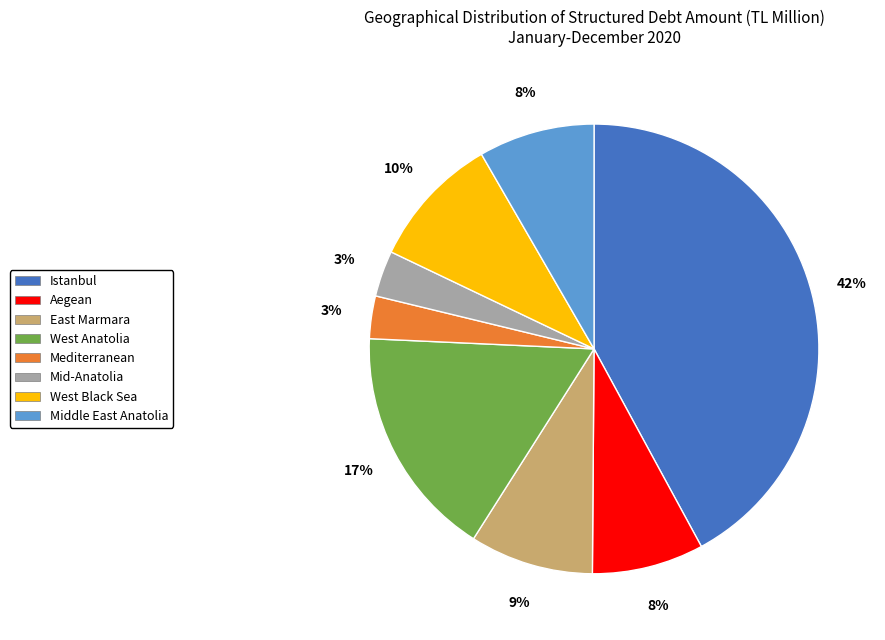

Count the number of slices in the pie.

8